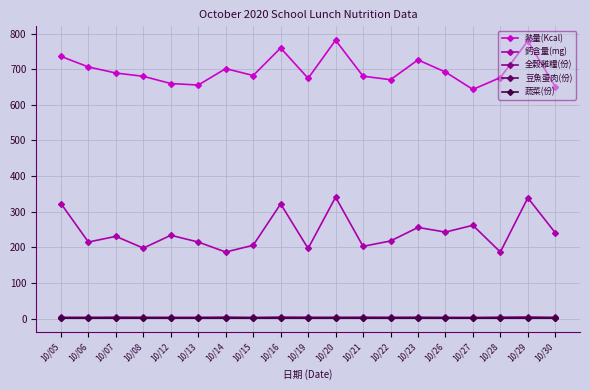

The 全穀雜糧(份) series shows 4.0 at 10/05. True or false?

True